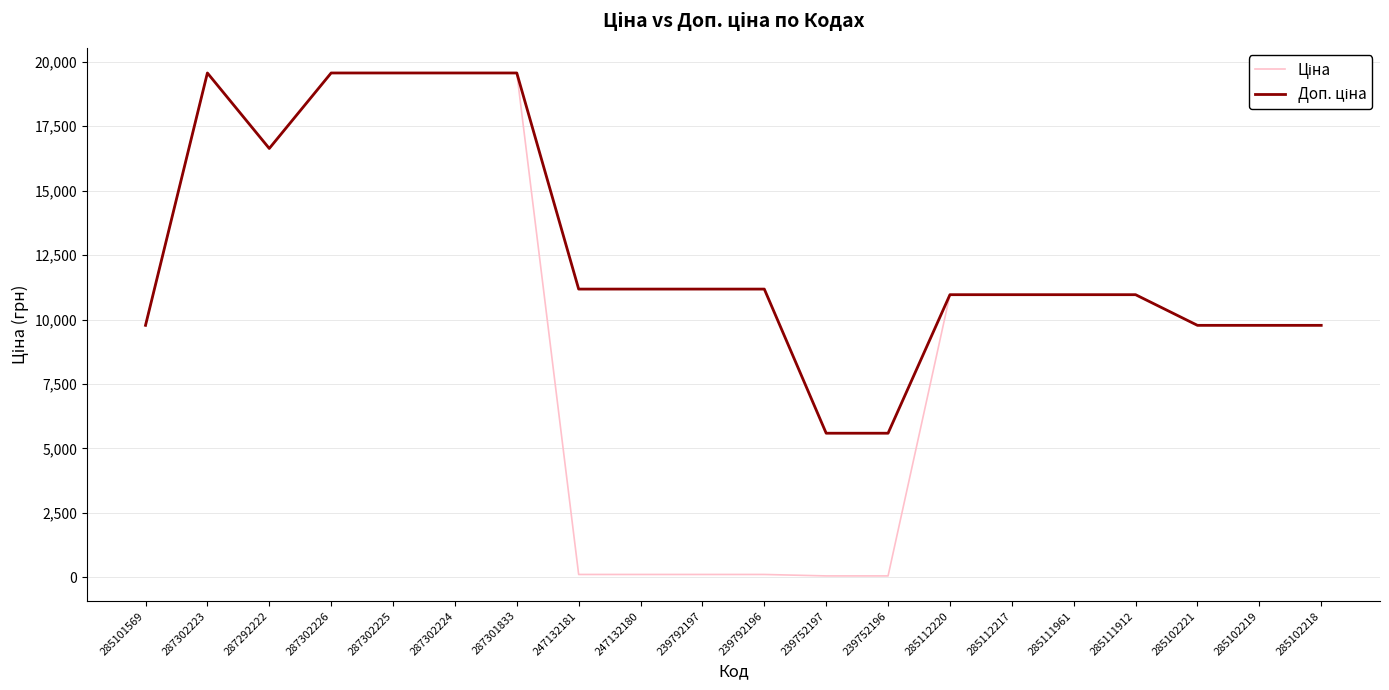

Count the number of data series in this chart.

2